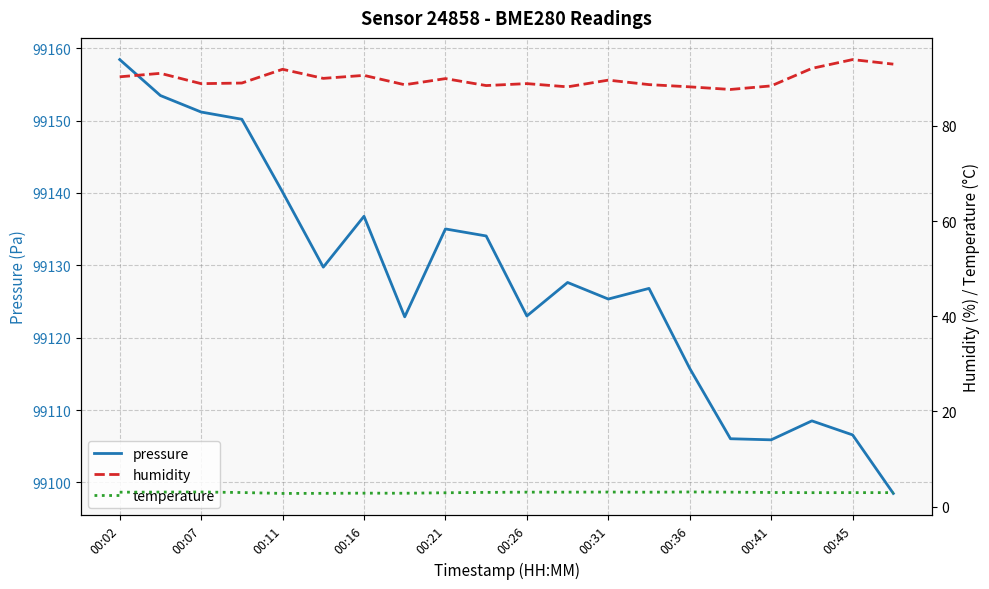

True or false: humidity and pressure cross at least once.

False